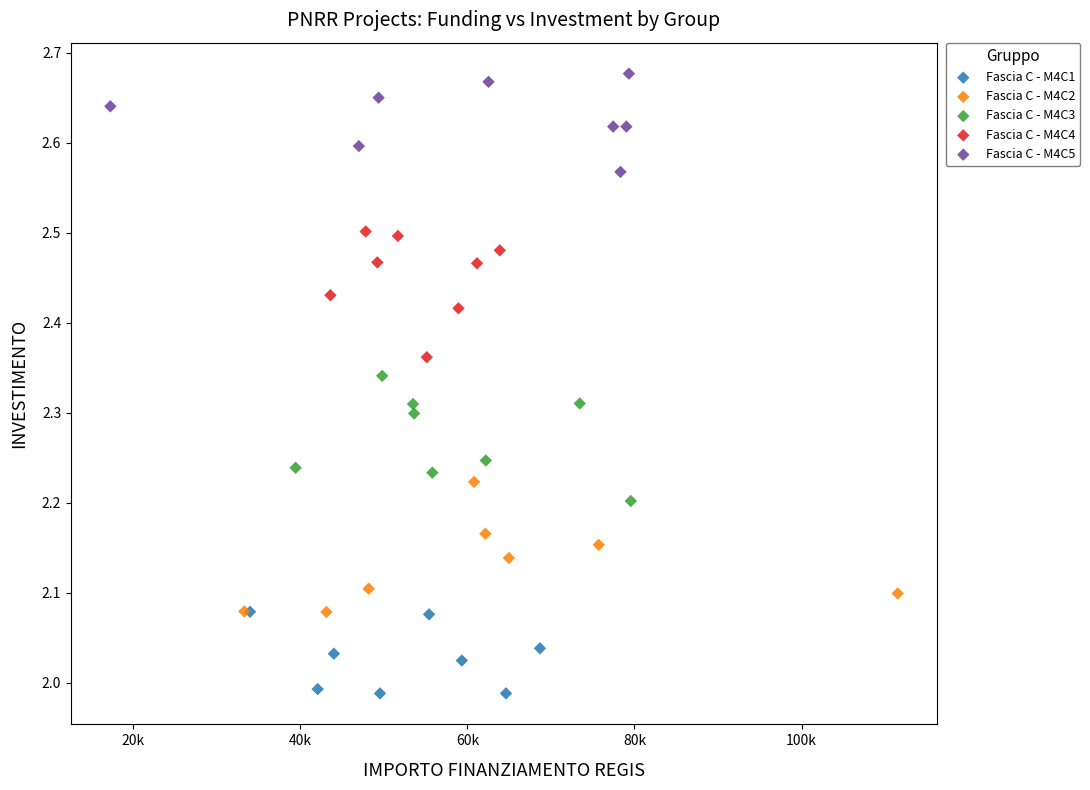

Which series contains the lowest Y value?

Fascia C - M4C1